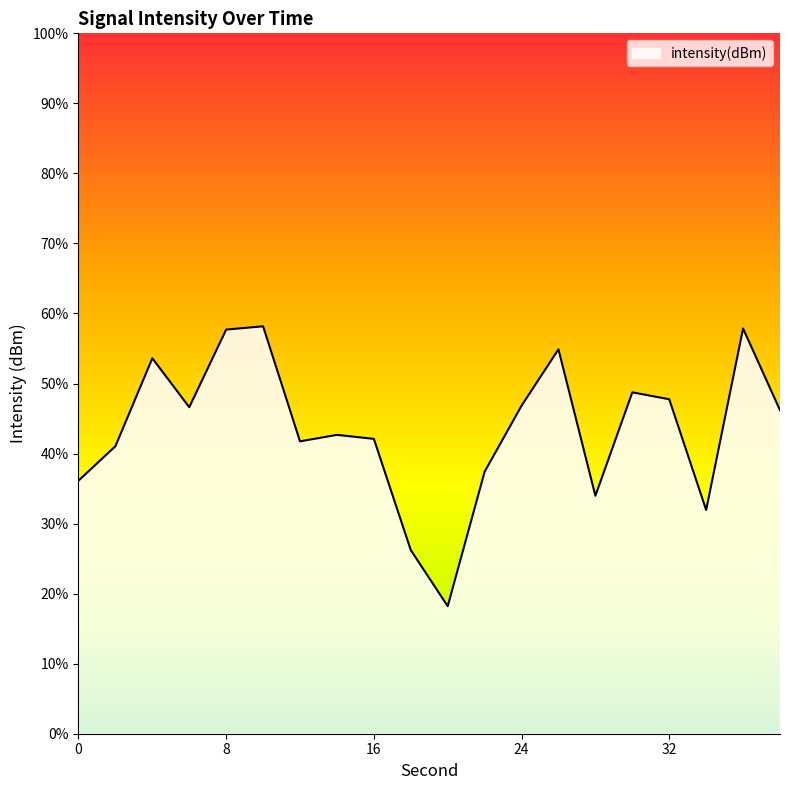

What is the sum of the values at 12 and 10?

-250.0